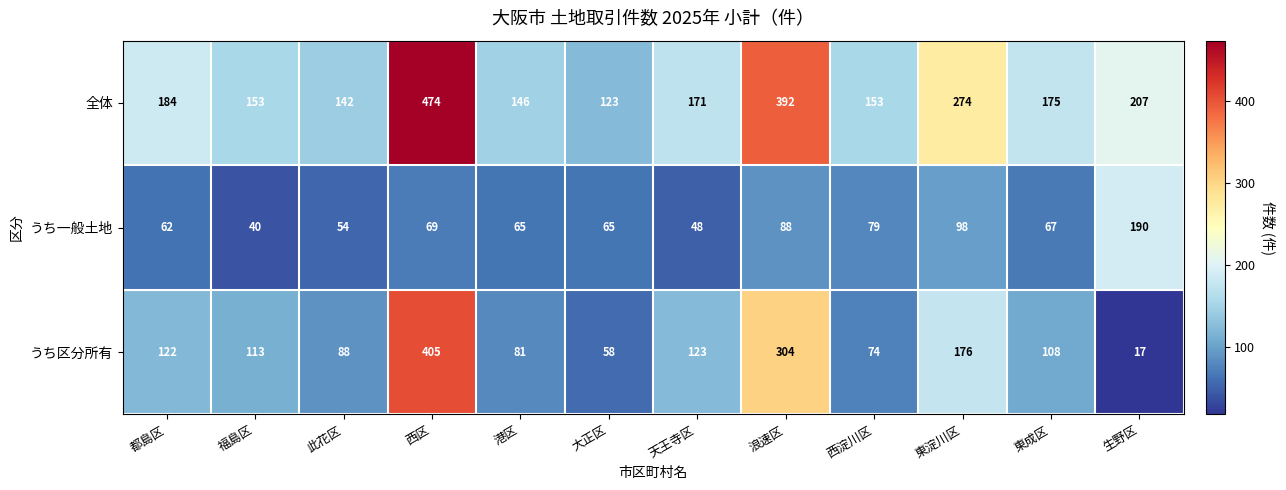

Which series has the largest range (max minus min)?

うち区分所有